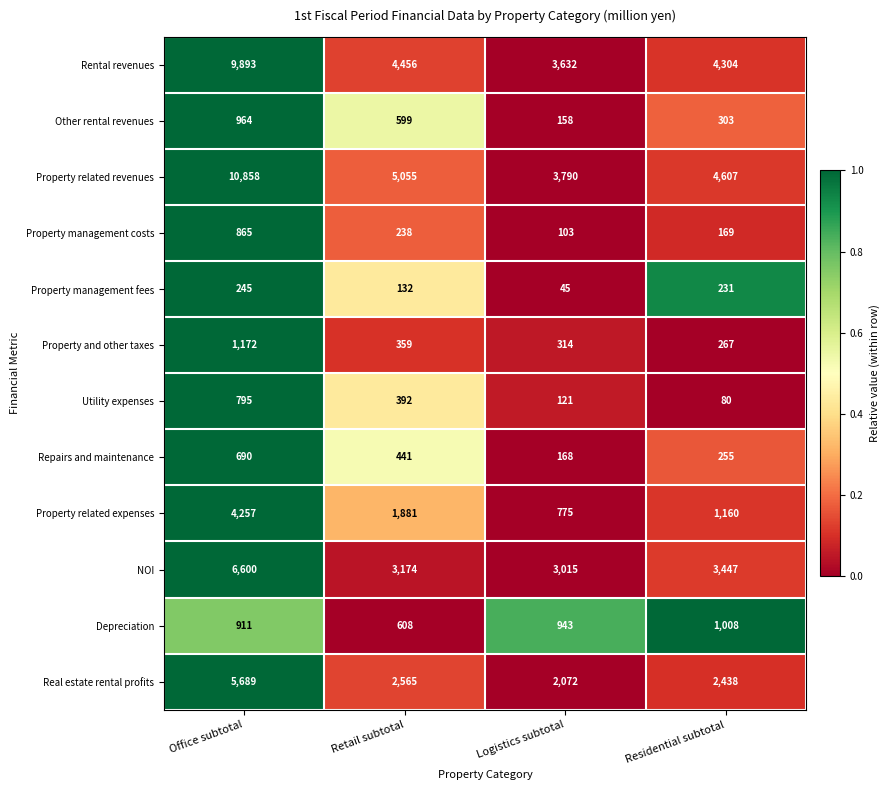

What is the spread (max minus min) of values at Residential subtotal?

4527